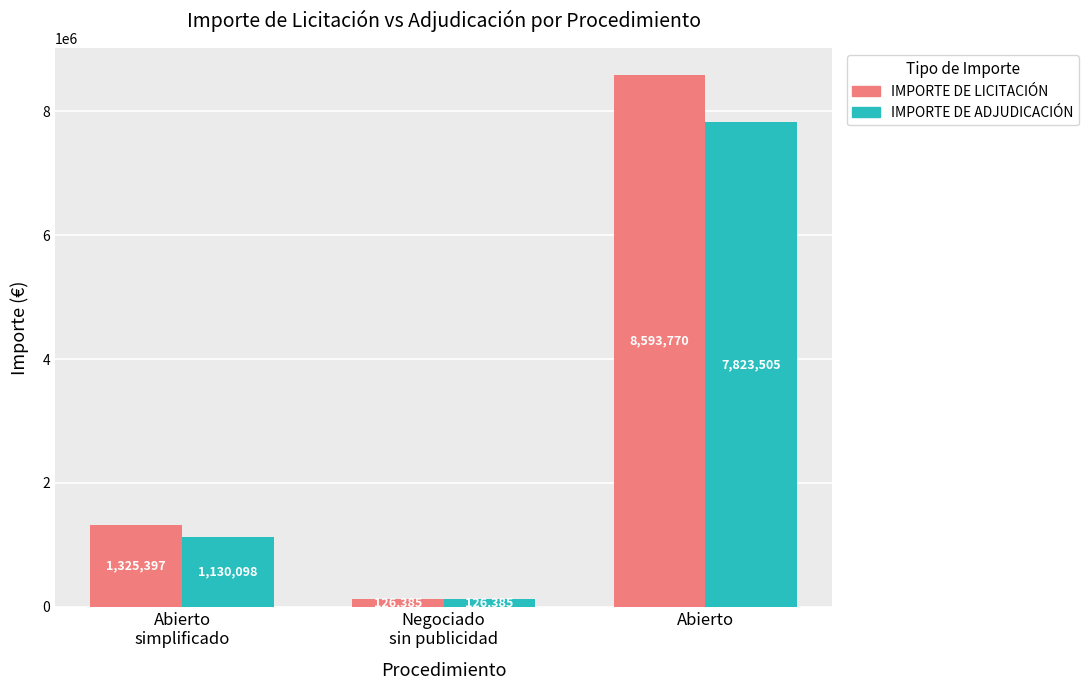

Count the number of categories in the chart.

3